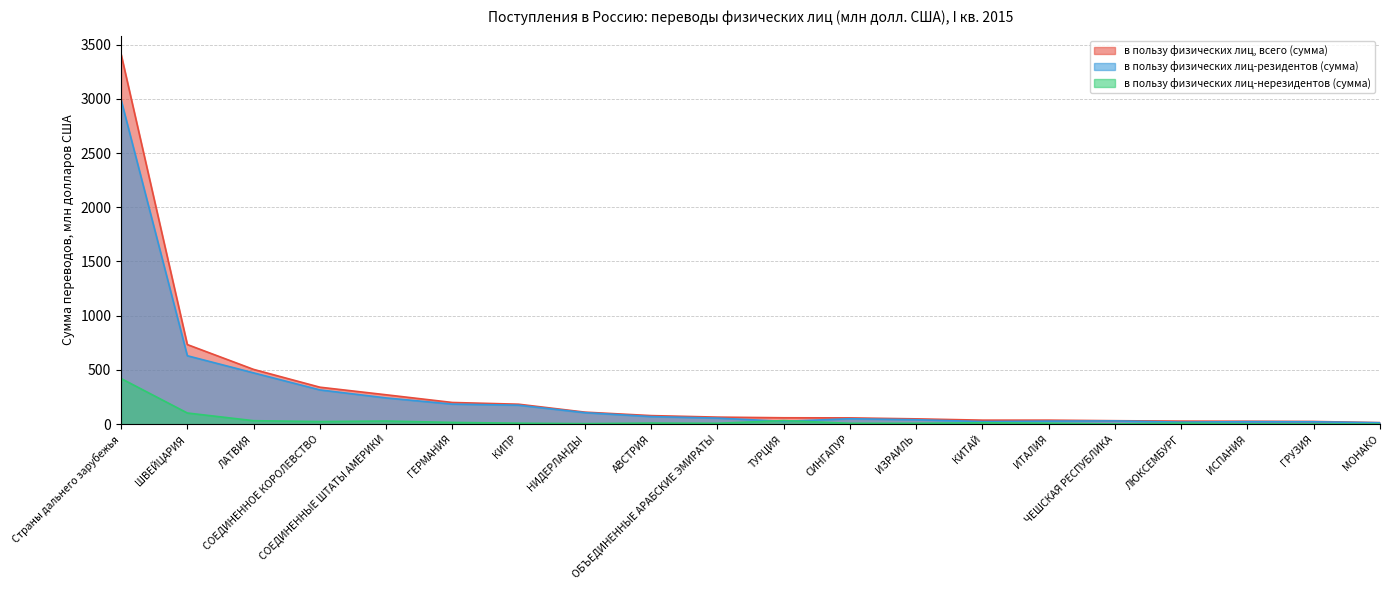

What is the average value of the в пользу физических лиц-резидентов (сумма) series?

276